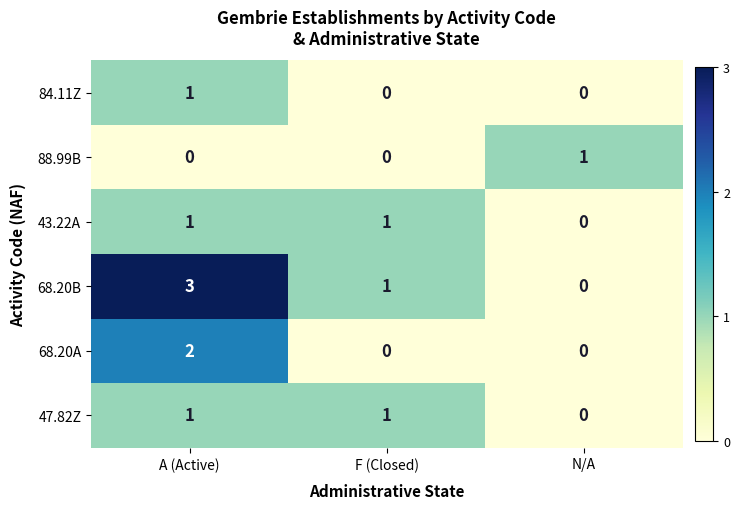

At which category is the sum across all series the highest?

A (Active)